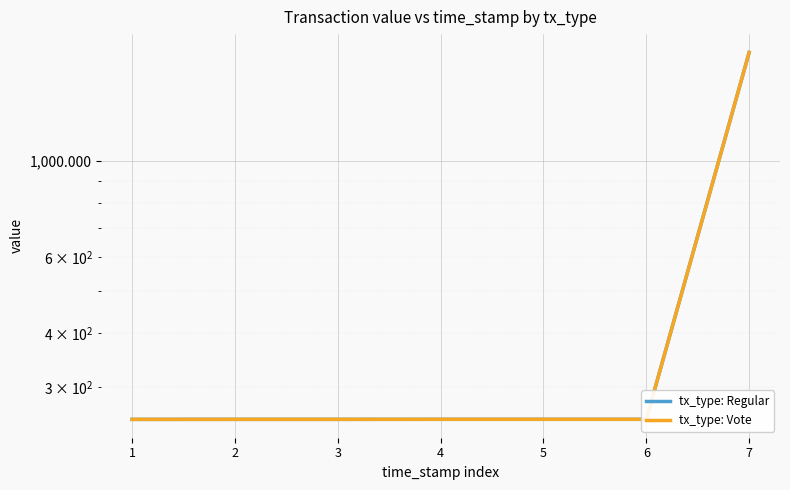

At which category is the sum across all series the highest?

7